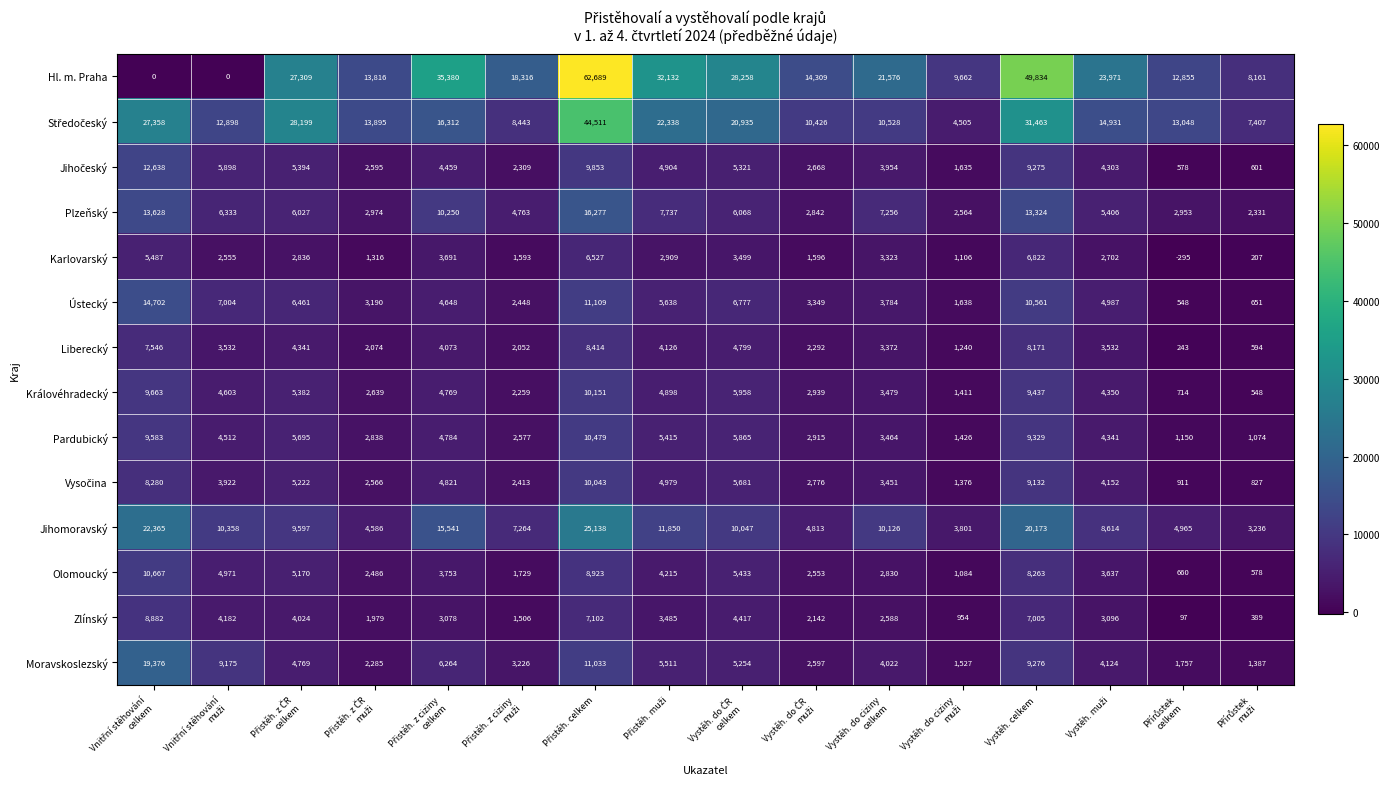

What is the maximum value shown in the chart?

62689